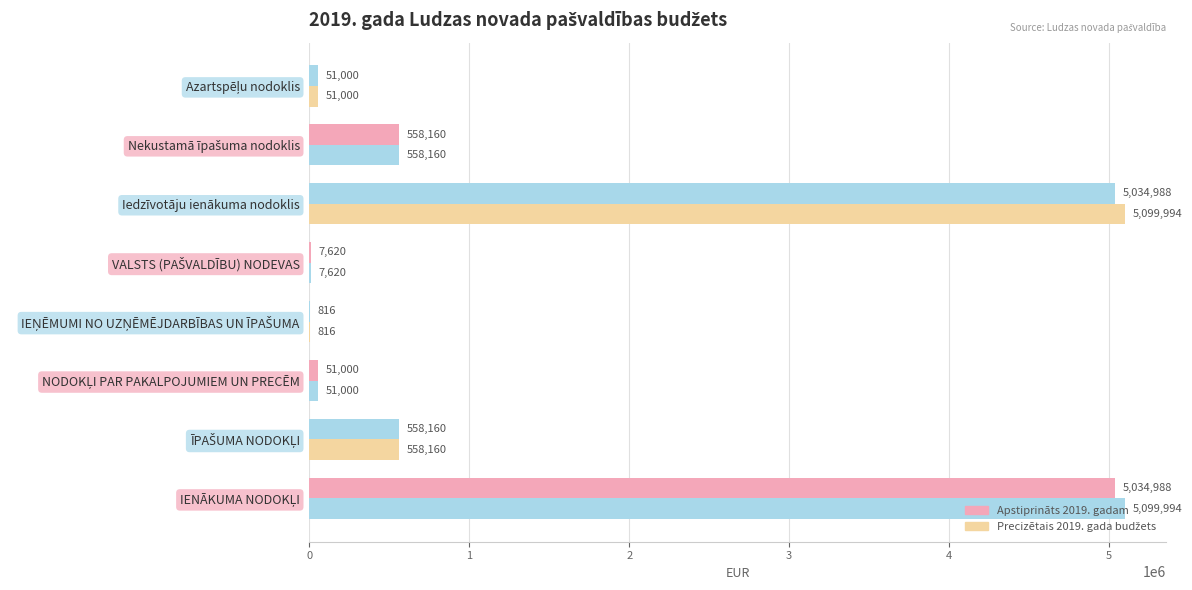

How many distinct data groups are displayed?

2